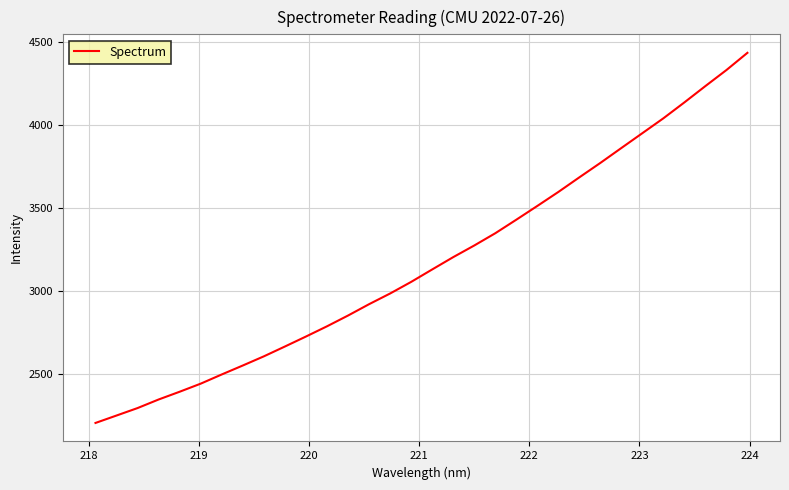

What is the maximum value shown in the chart?

4431.8